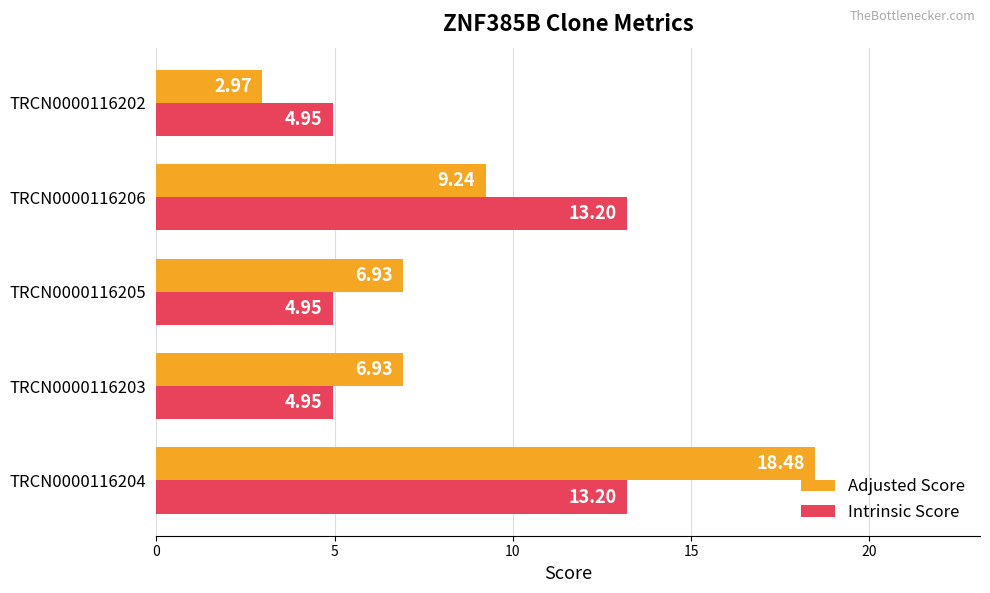

What is the difference between the Adjusted Score values at TRCN0000116202 and TRCN0000116206?

6.3